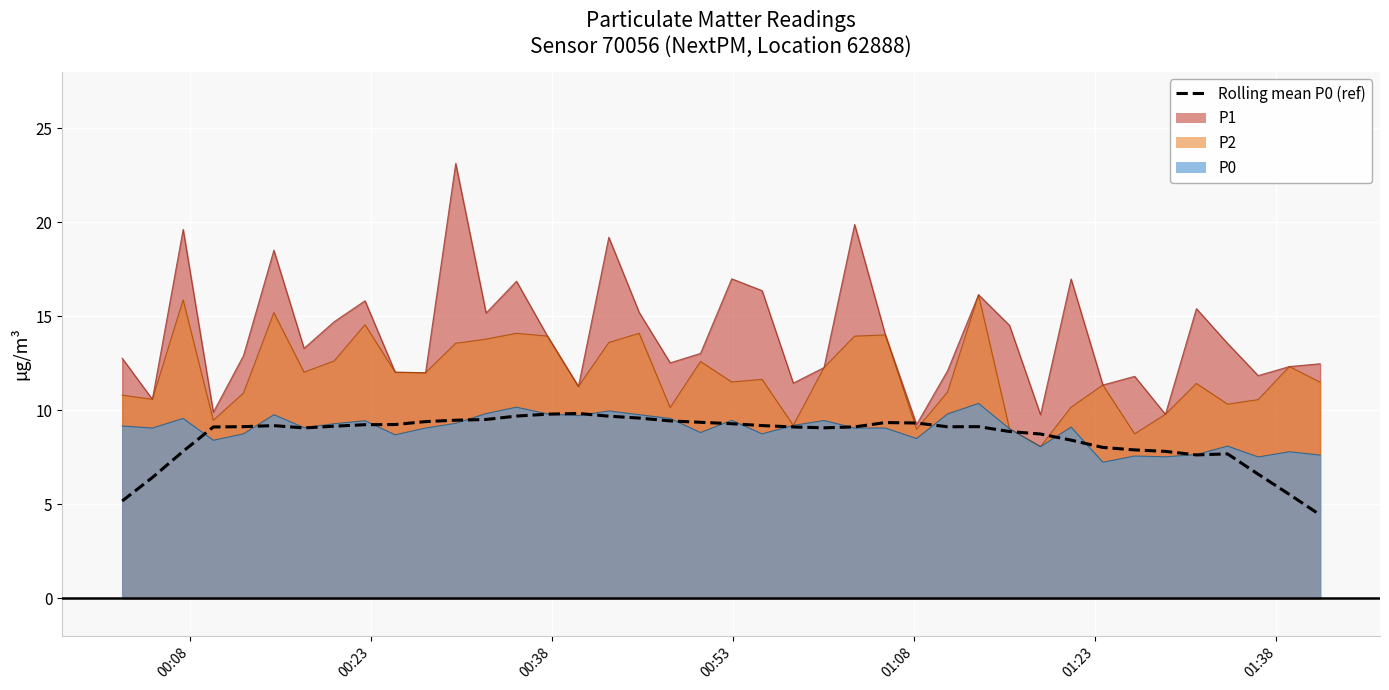

How many data points are above 9?

26